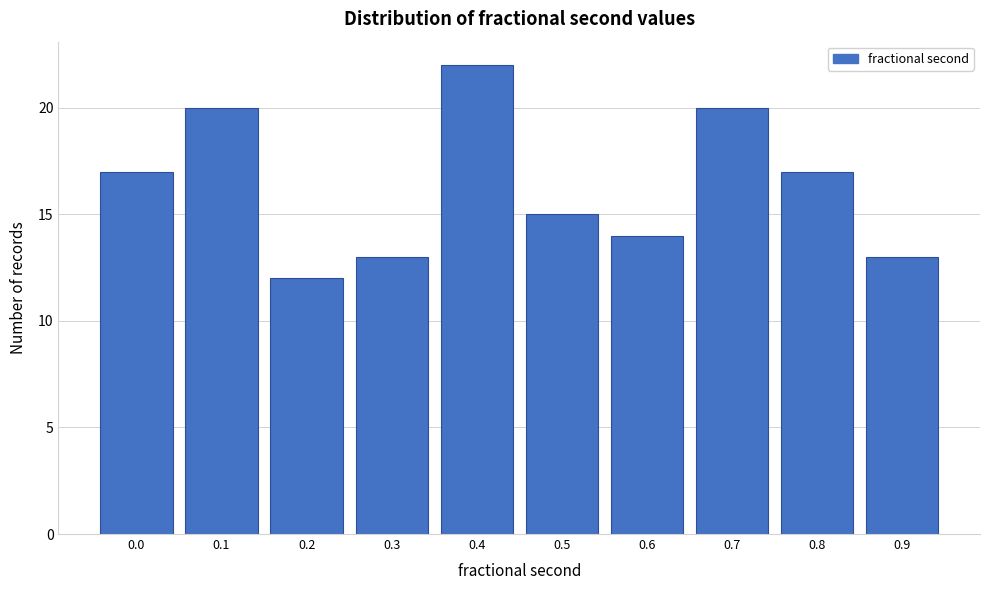

Reading right to left, list all the values displayed in this chart.

13	17	20	14	15	22	13	12	20	17